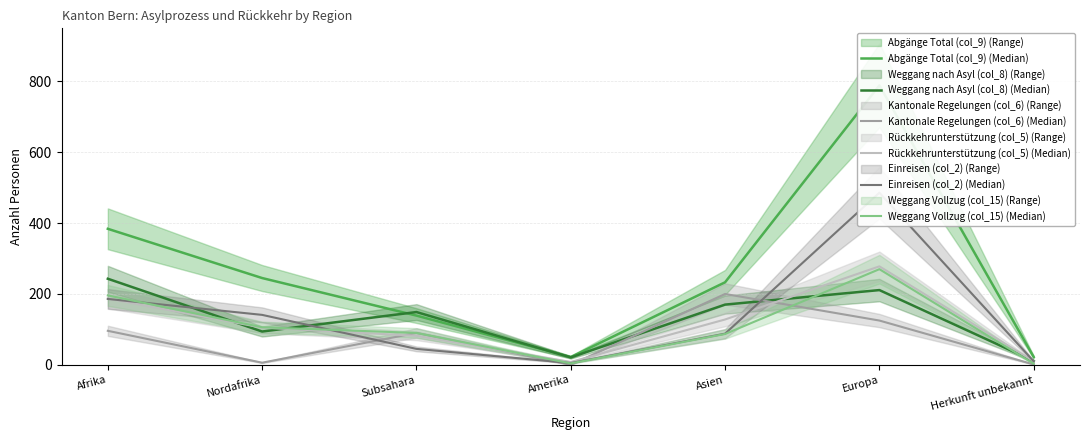

What is the value of the Einreisen (col_2) (Median) point at the 1st from the left?

186